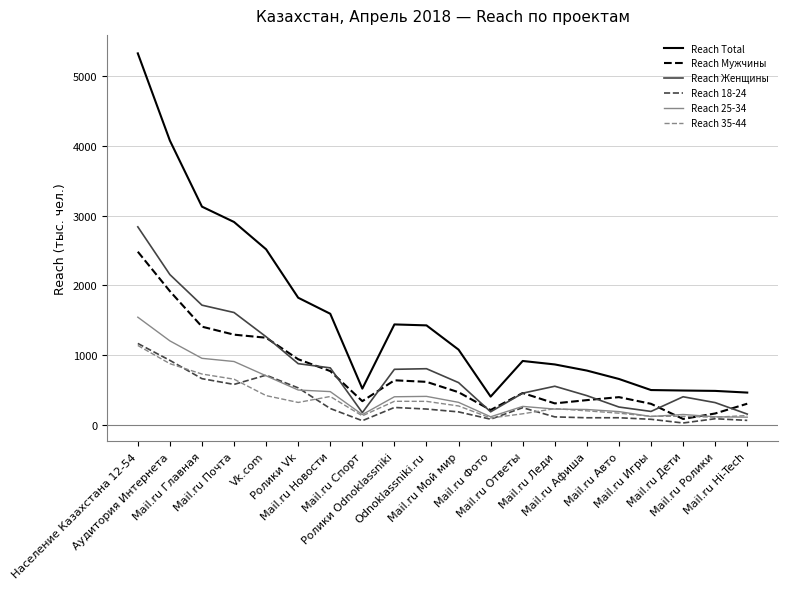

True or false: Reach Мужчины has a value of 2872.5 at Аудитория Интернета.

False